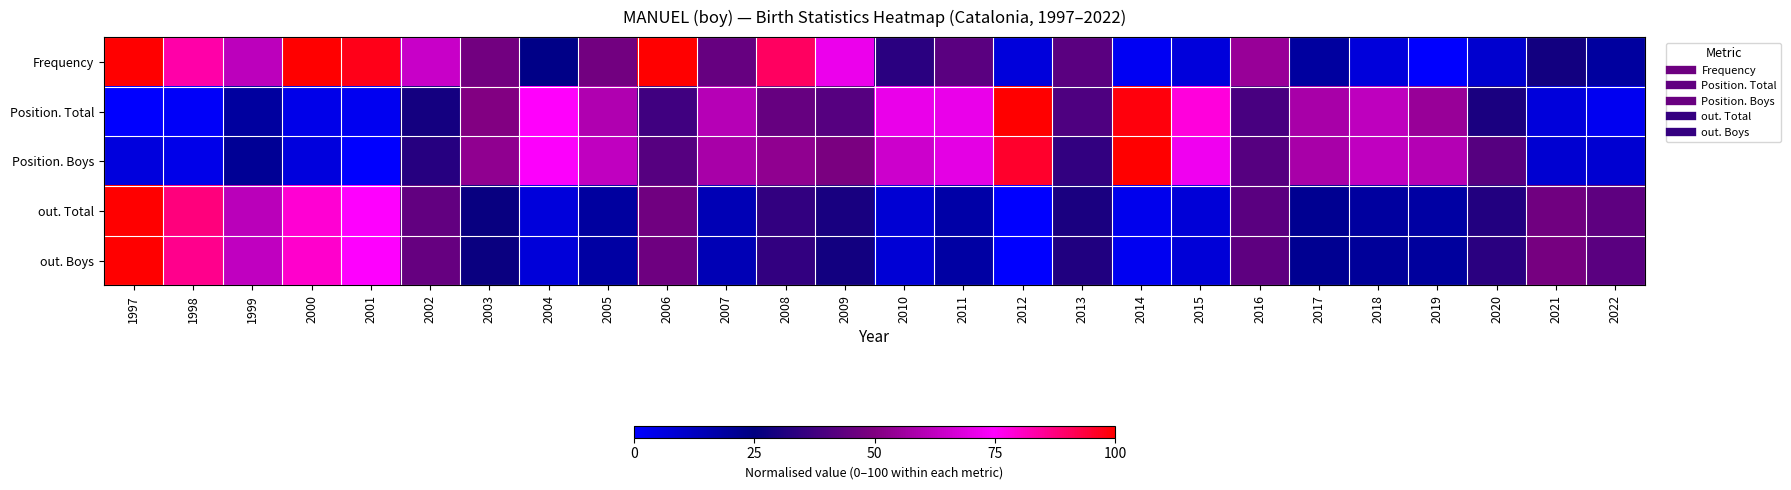

Rank the series by their maximum value, from lowest to highest.

Frequency, Position. Total, Position. Boys, out. Total, out. Boys